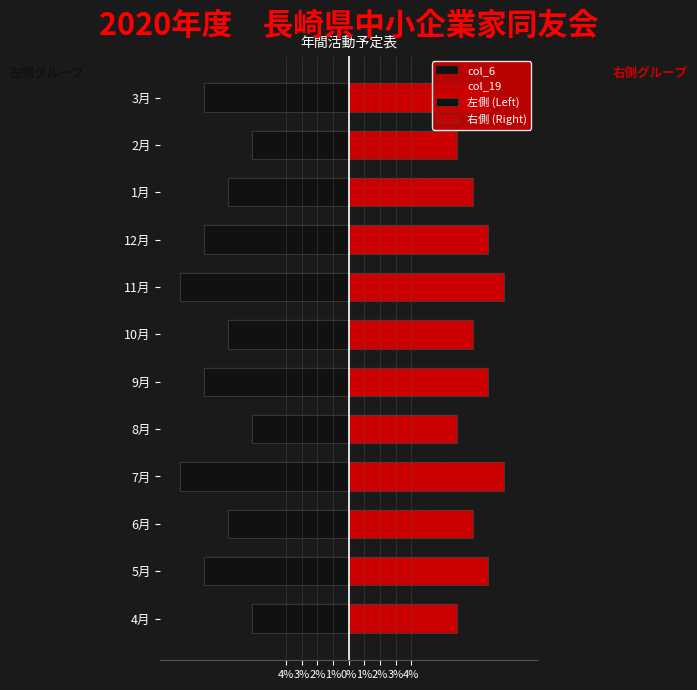

True or false: col_19 has a value of 3.0 at 2%.

False